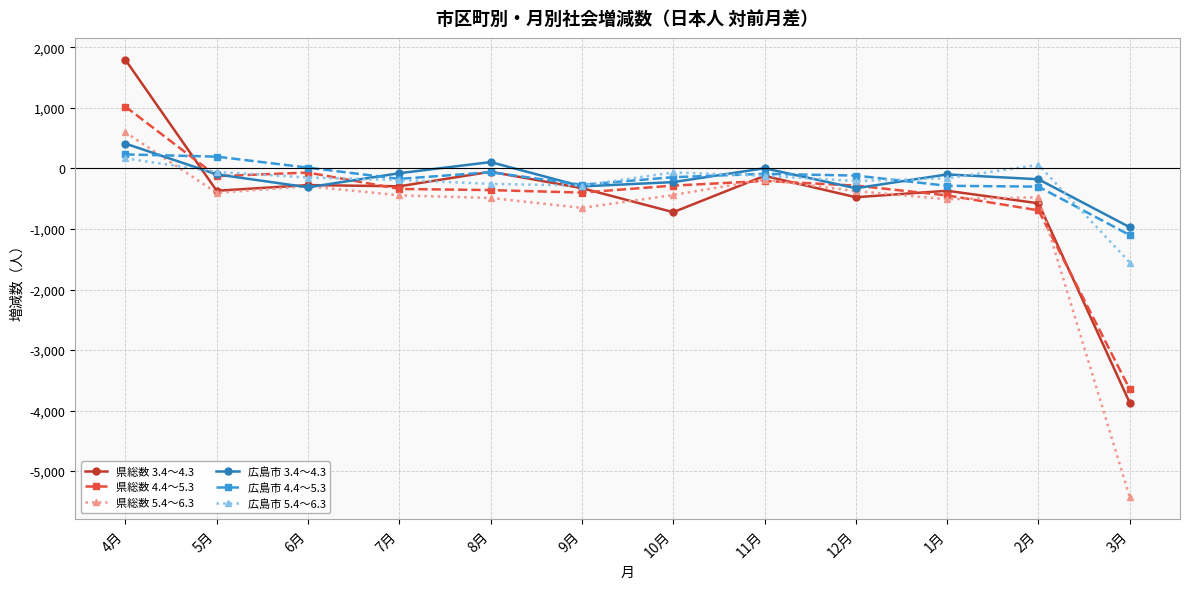

What is the difference between the second highest and second lowest values in the 県総数 5.4～6.3 series?

467